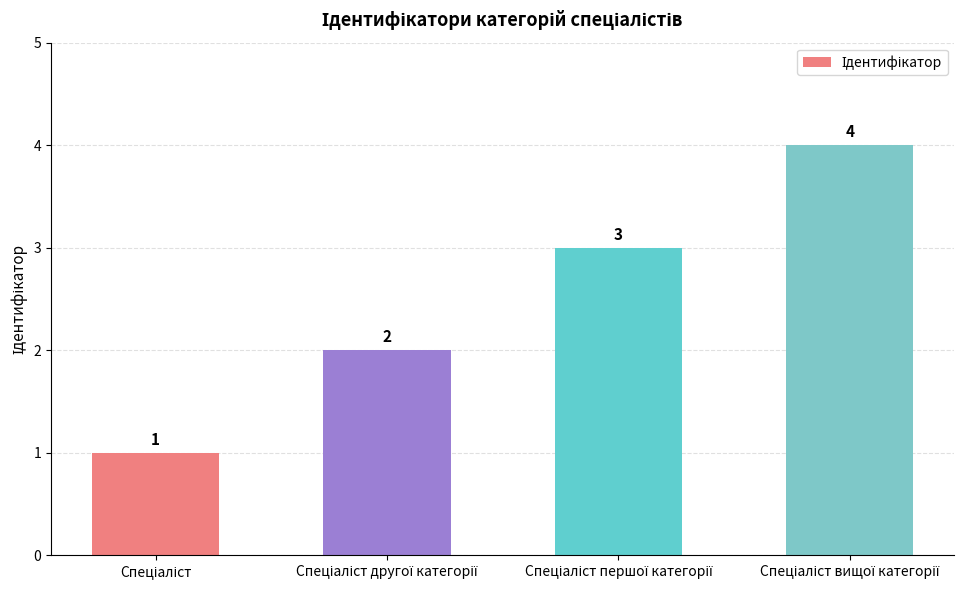

What is the greatest value displayed?

4